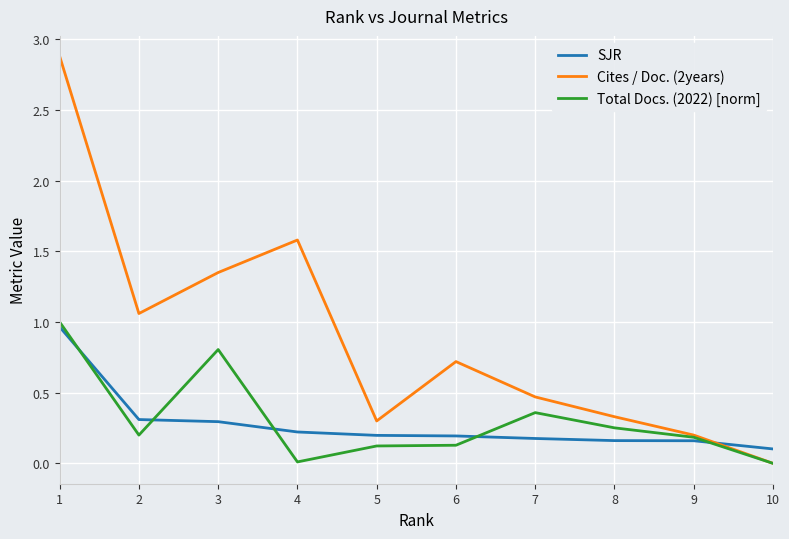

What is the total value across all series at 4?

1.8